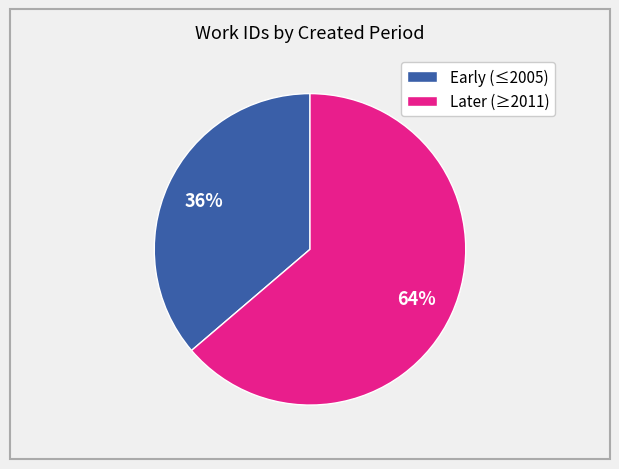

Approximately how many times larger is the value at Later (≥2011) compared to Early (≤2005)?

1.8